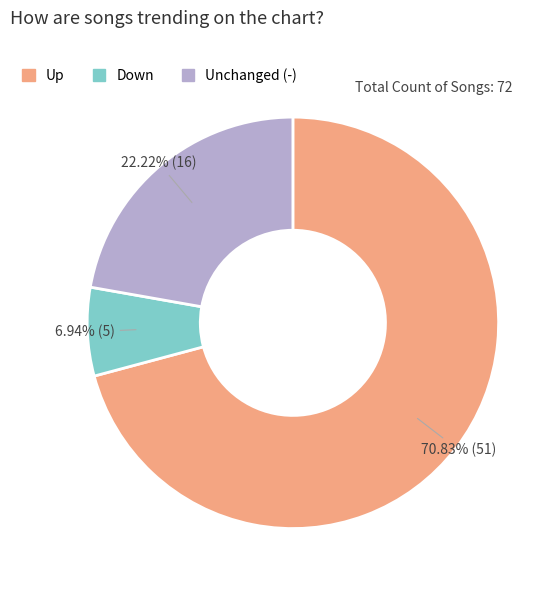

Does any single category account for the majority?

Yes